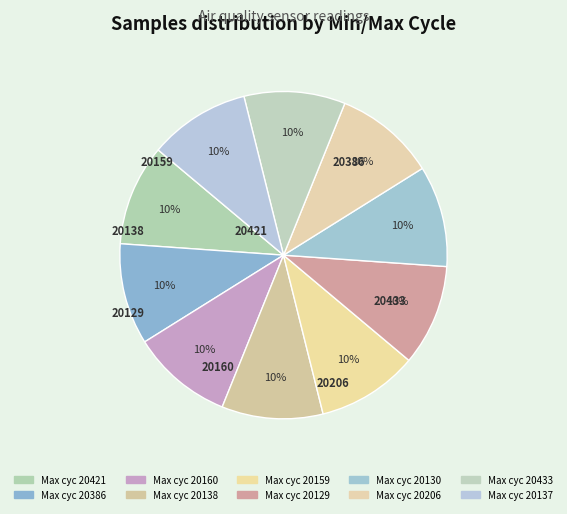

How many segments does this pie chart have?

10